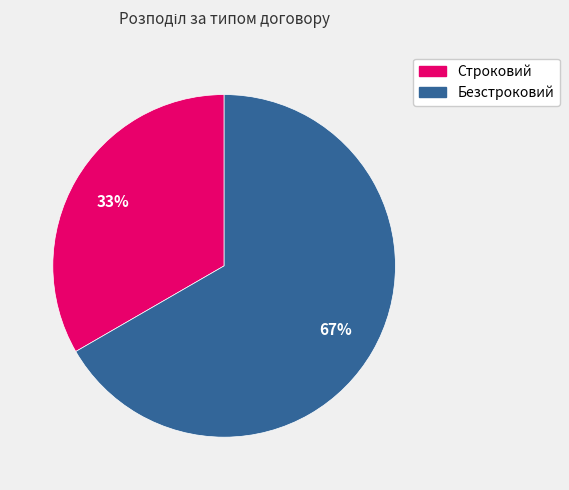

How many segments does this pie chart have?

2